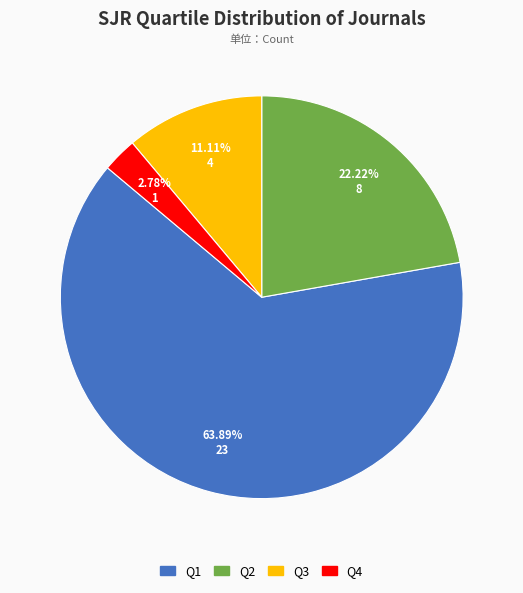

Does Q1 account for over 50% of the chart?

Yes